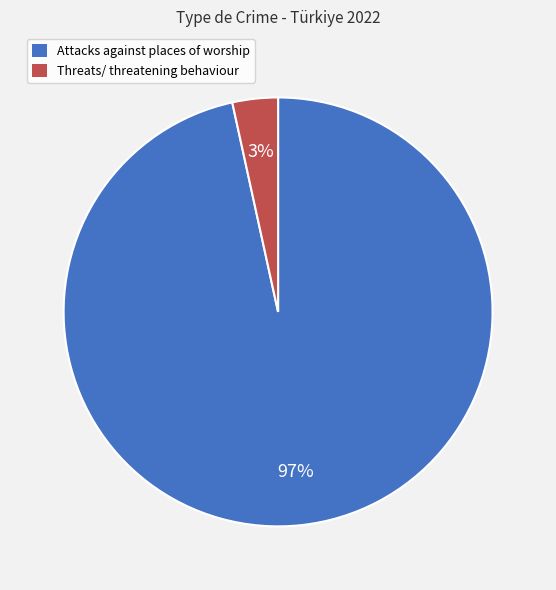

To the nearest percent, what is the combined percentage of Threats/ threatening behaviour and Attacks against places of worship?

100%